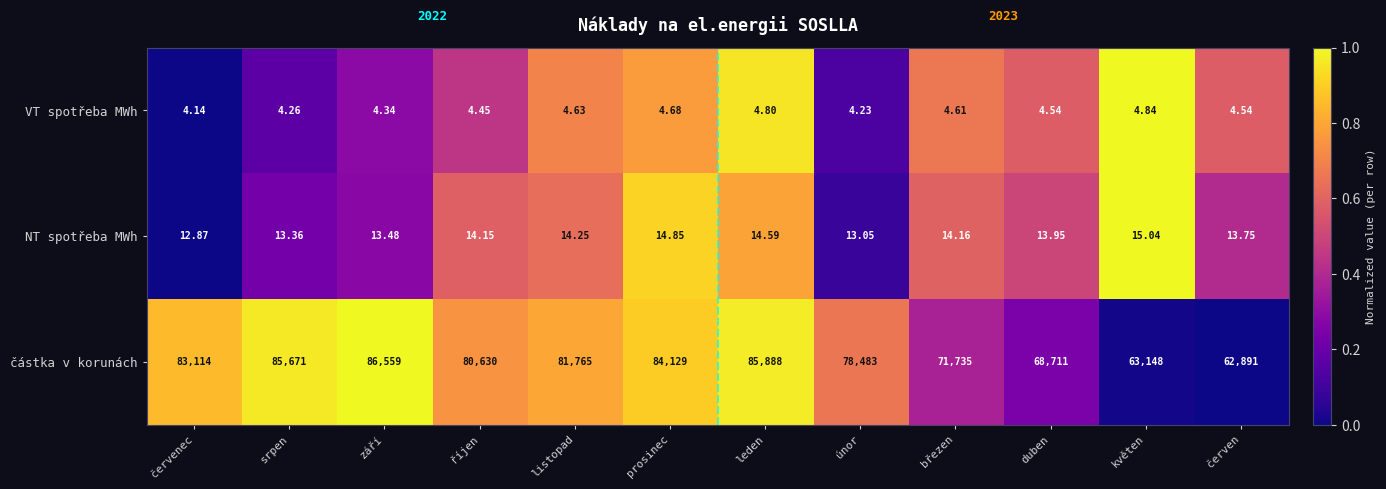

Between říjen and březen, which series saw the biggest shift?

částka v korunách